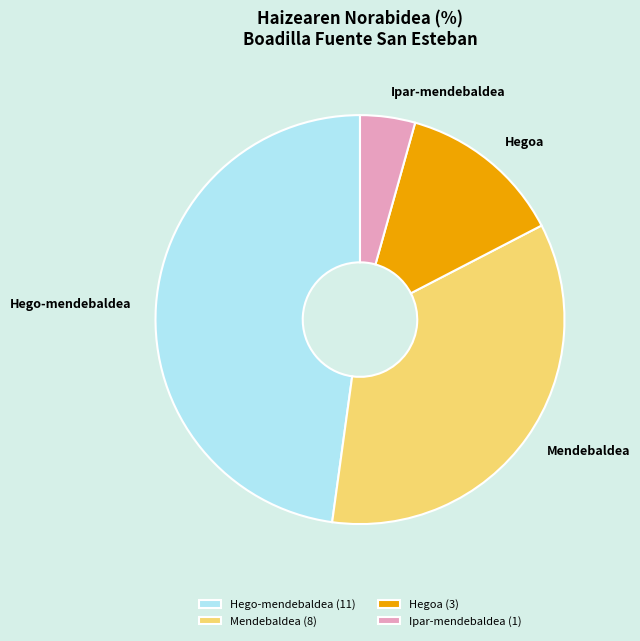

Is it true that Hego-mendebaldea is 48% of the pie?

True